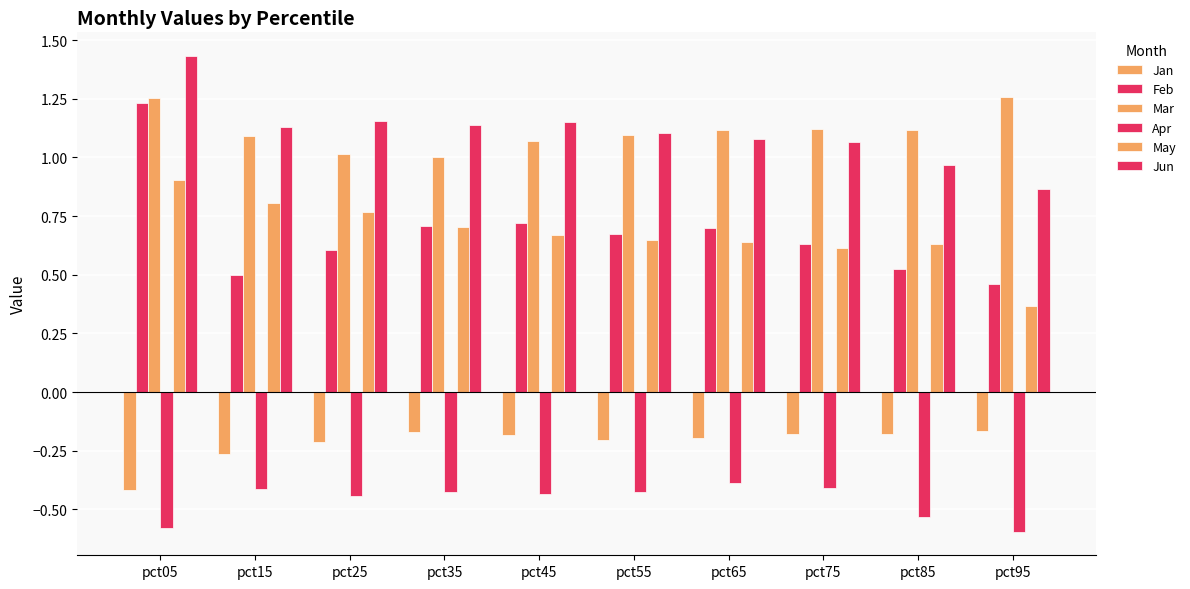

How many series are shown in this chart?

6